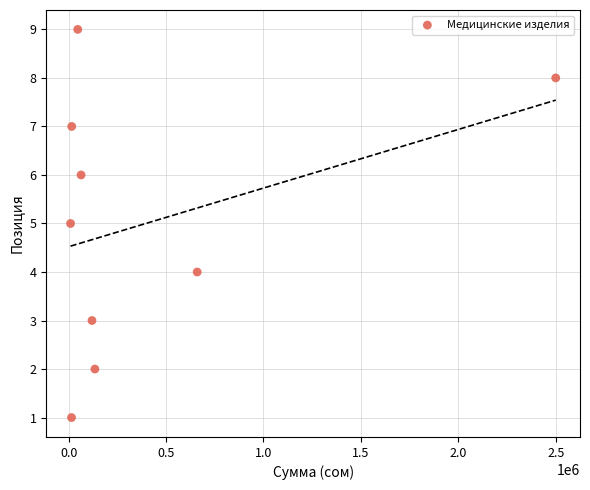

What is the average Y value?

5